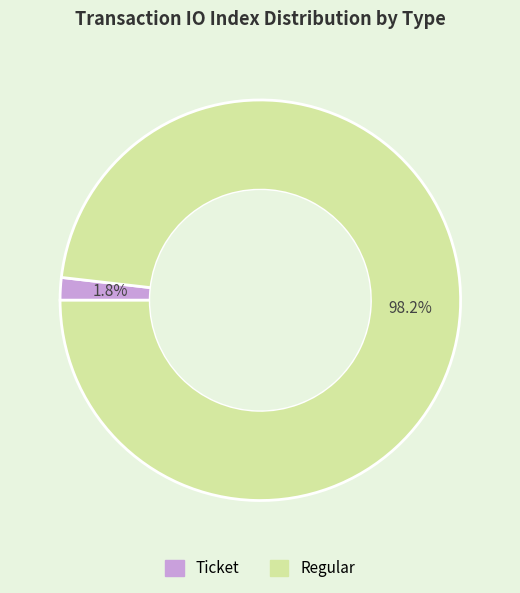

What is the largest slice in the pie chart?

Regular